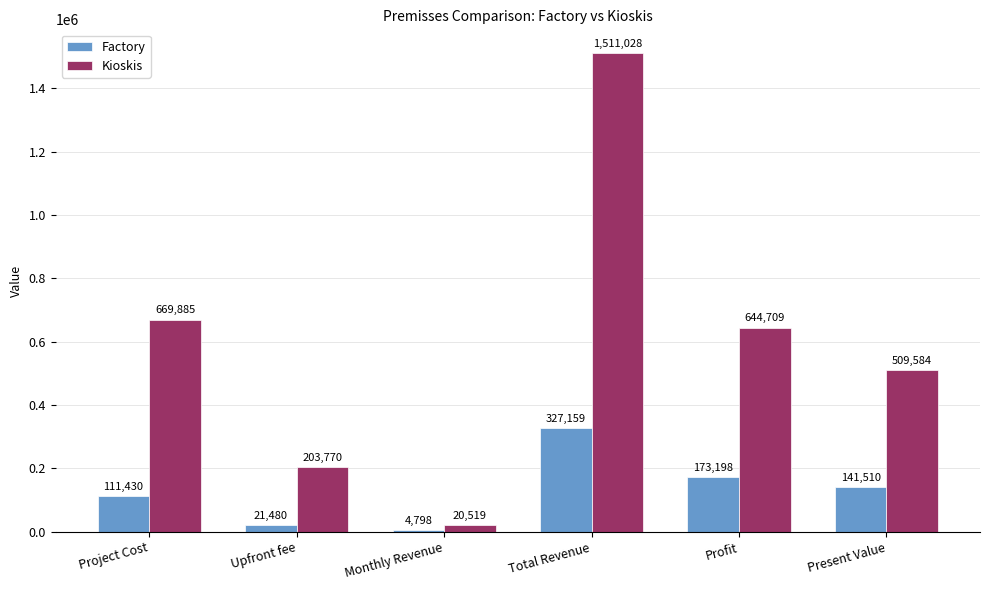

What is the difference between the highest and lowest values at Profit?

471511.1